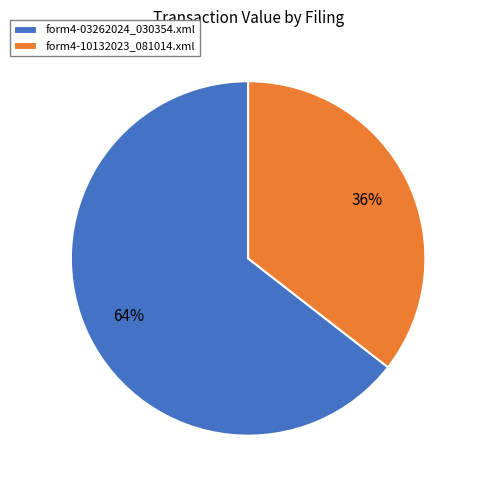

True or false: form4-10132023_081014.xml accounts for 36% of the total.

True